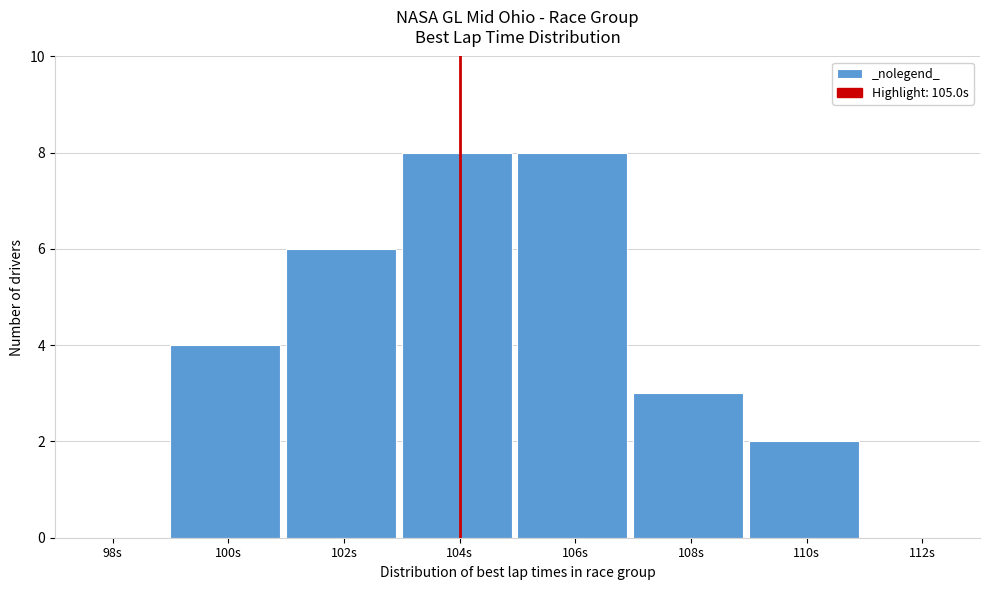

Reading left to right, transcribe all the data shown in this chart.

98s=0	100s=4	102s=6	104s=8	106s=8	108s=3	110s=2	112s=0